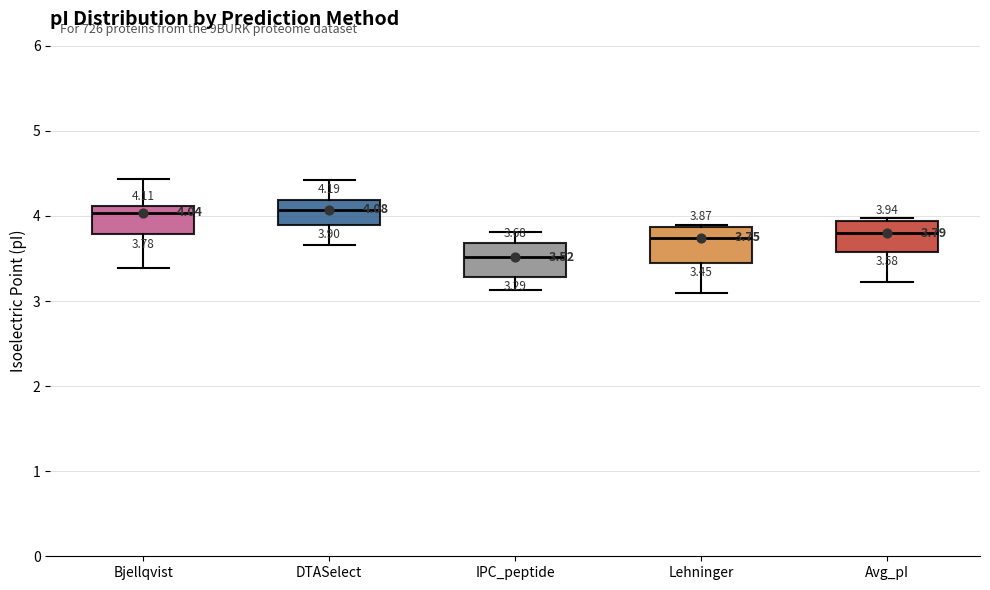

Which box has the lowest median line?

IPC_peptide